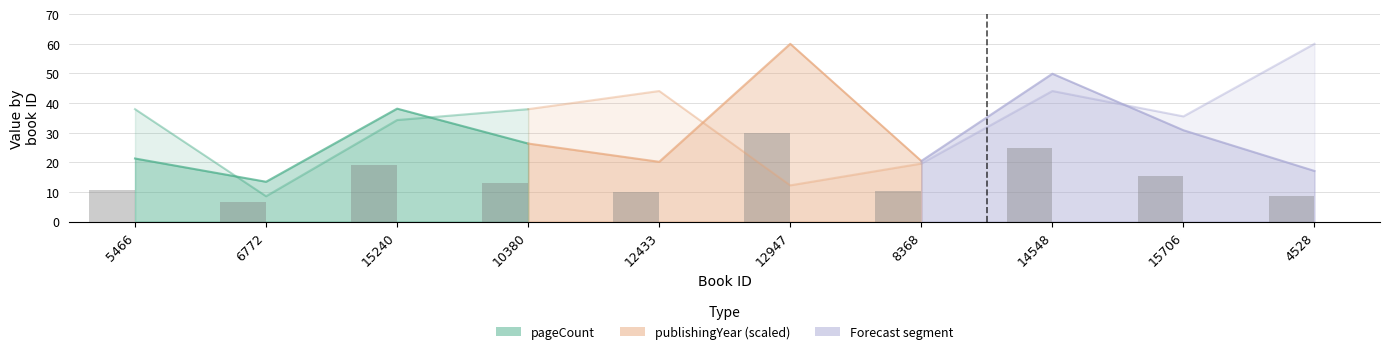

Which has a higher value, 15706 or 10380?

15706